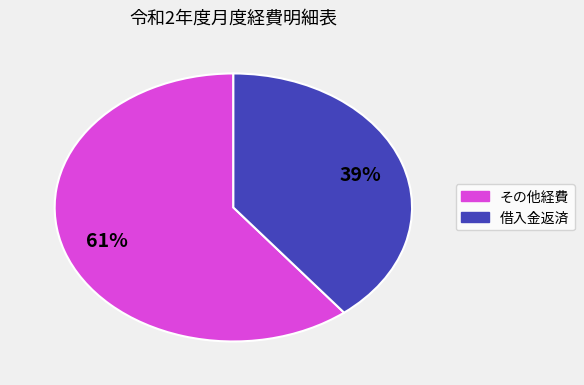

Is there any slice that represents more than half of the pie?

Yes